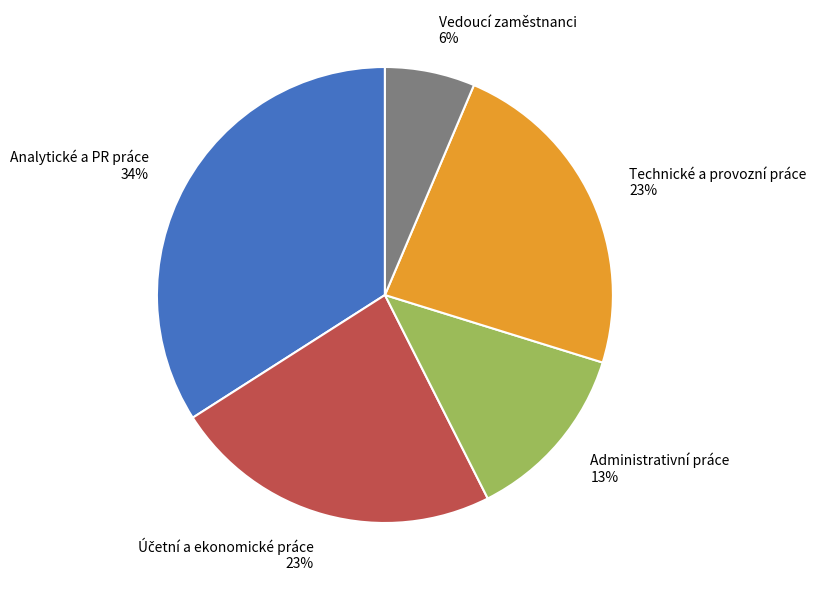

Is there any slice that represents more than half of the pie?

No